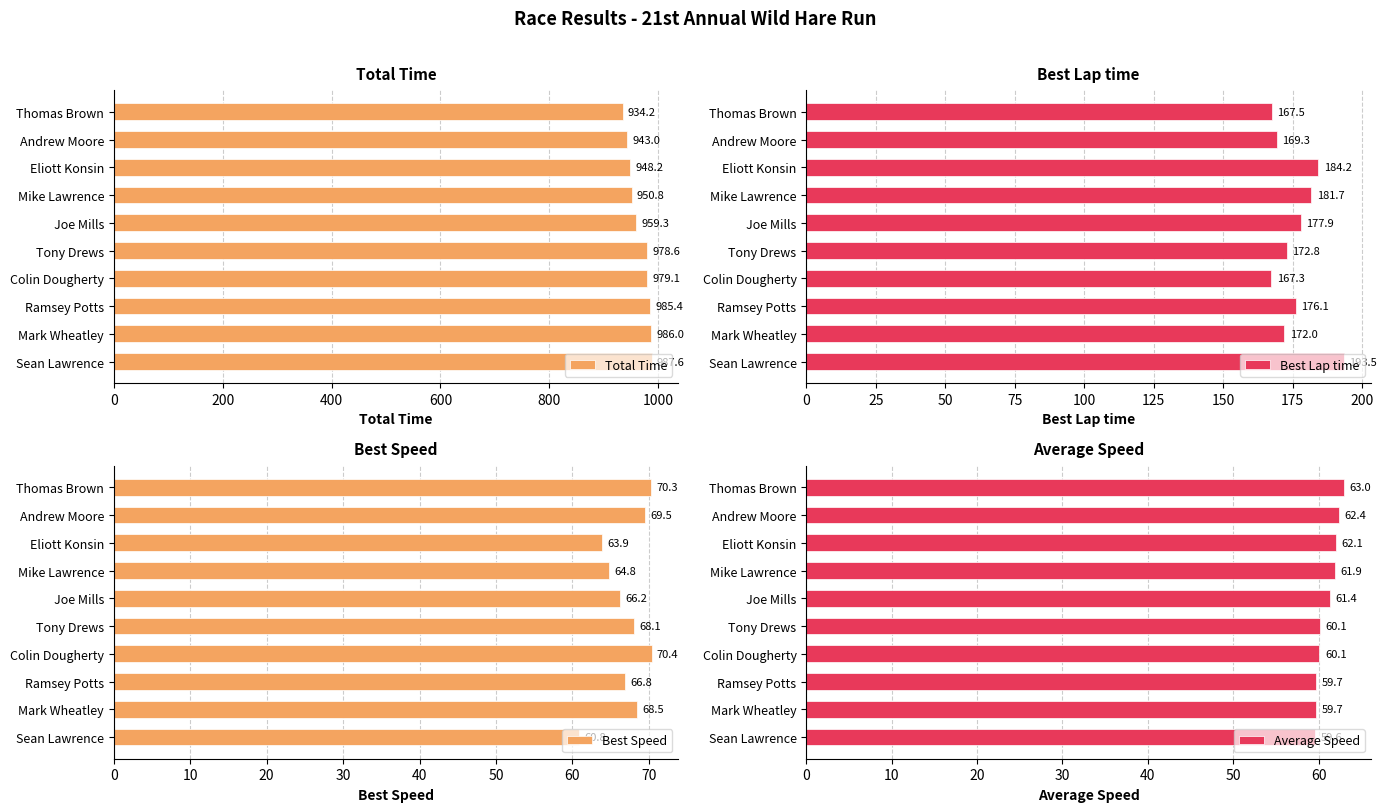

What is the value of the Total Time bar at the 4th from the left?

950.8